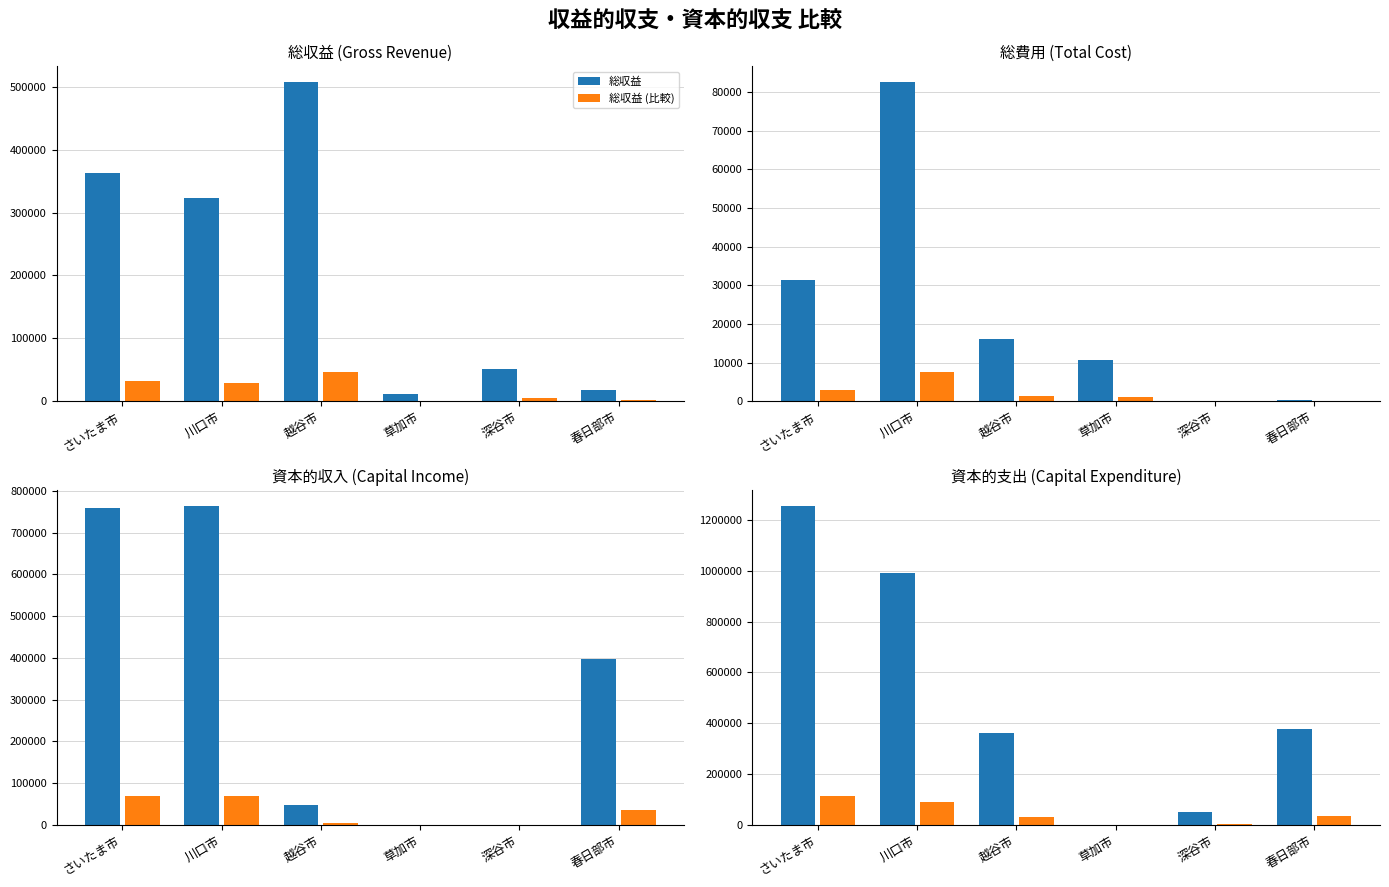

What is the greatest value displayed?

1255453